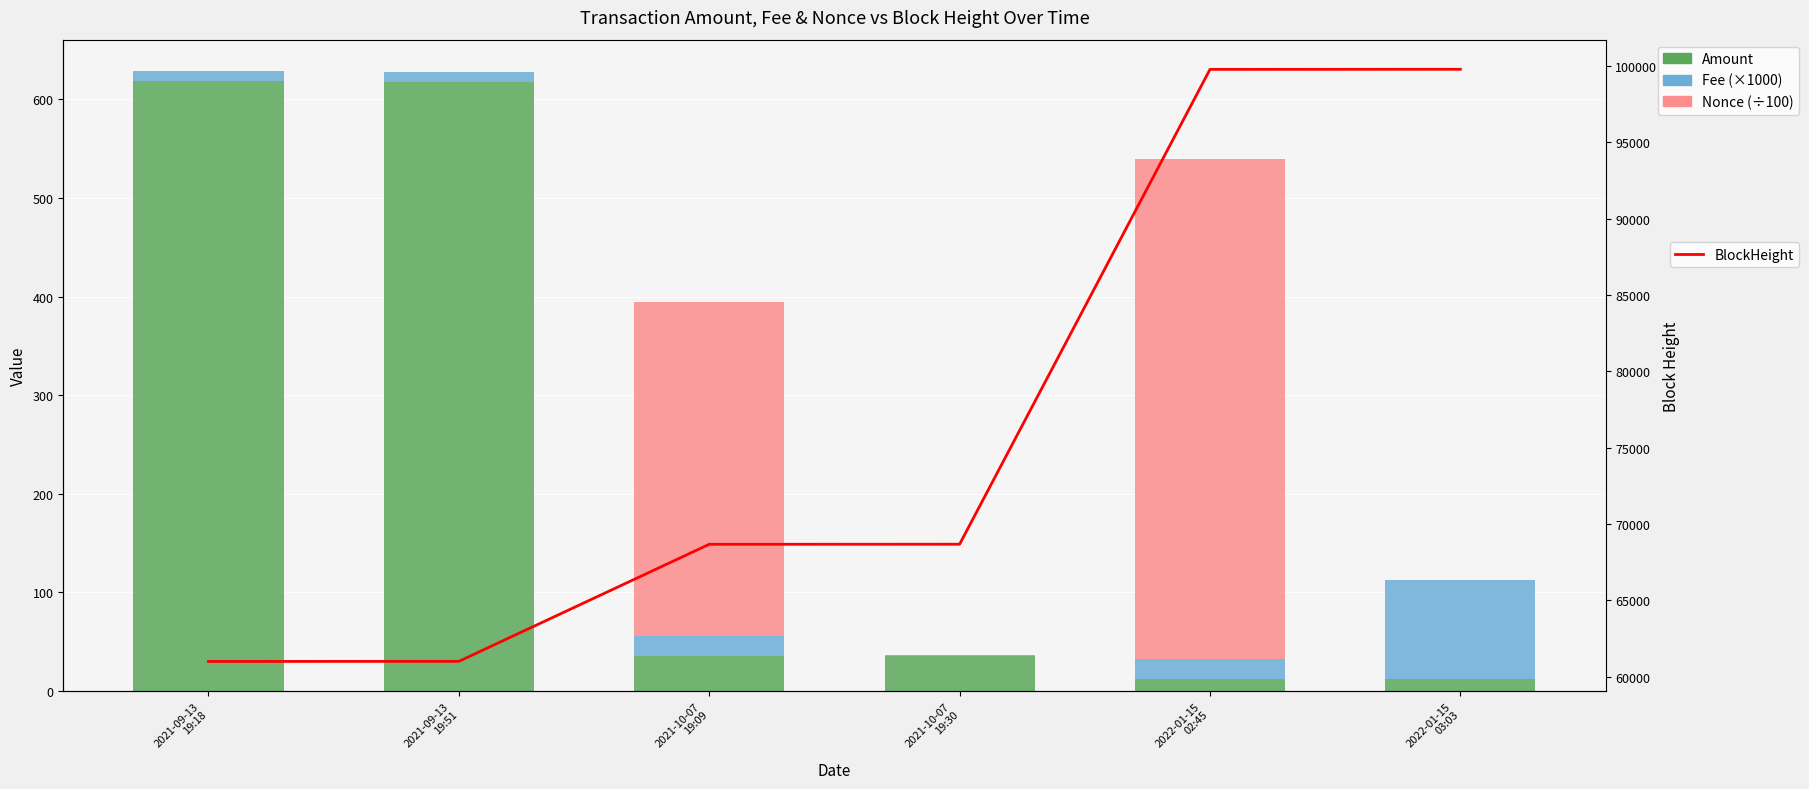

What is the label of the 3rd bar from the left?

2021-10-07
19:09